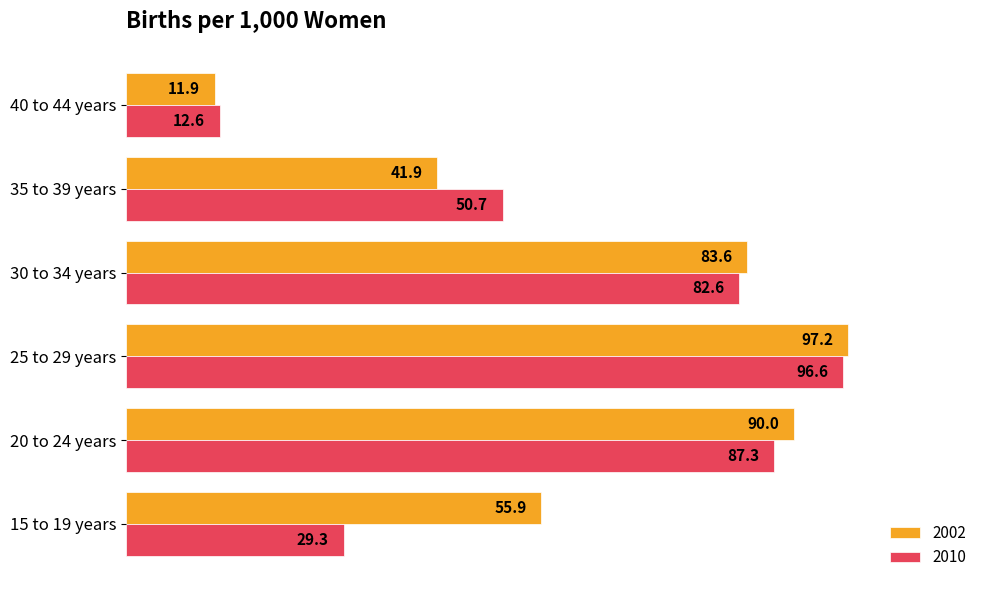

Which series changed the most between 20 to 24 years and 30 to 34 years?

2002